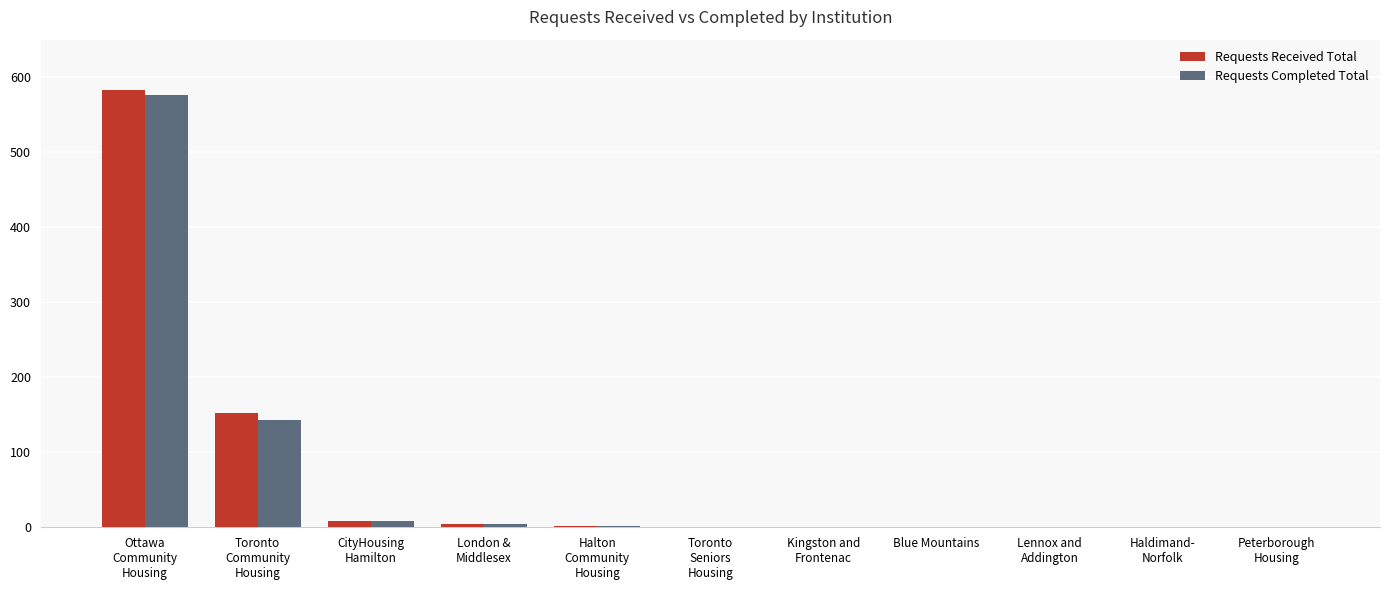

What is the highest value of the Requests Completed Total series?

576